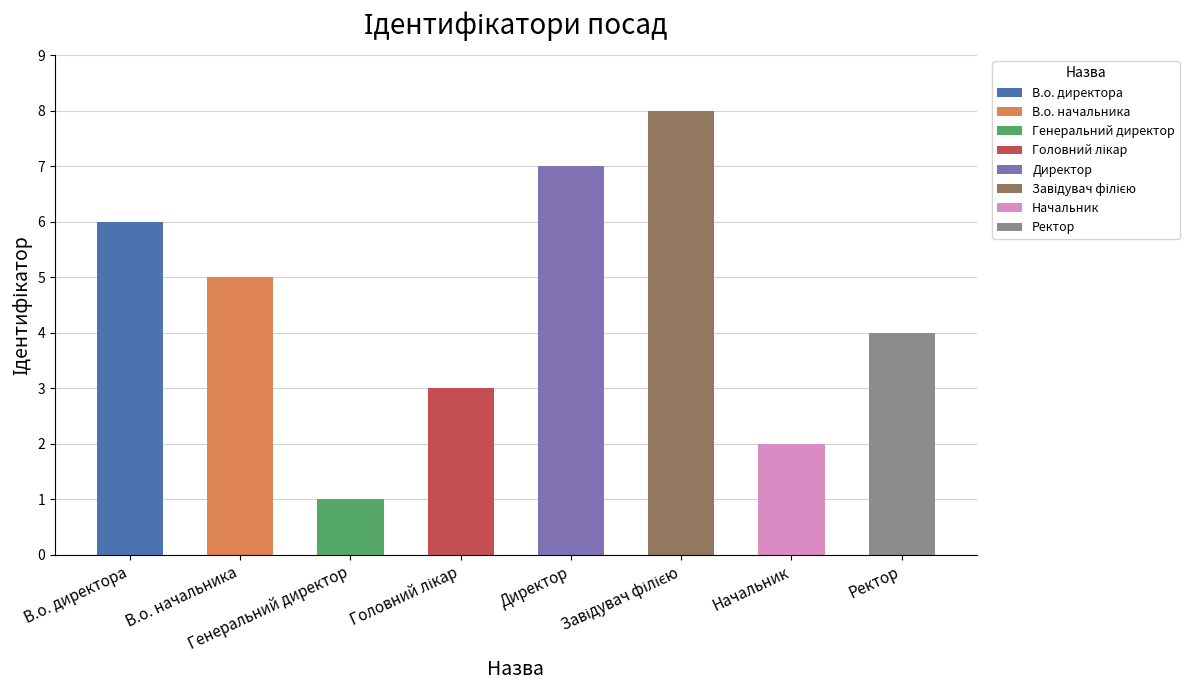

The chart shows a value of 8 at Завідувач філією. True or false?

True